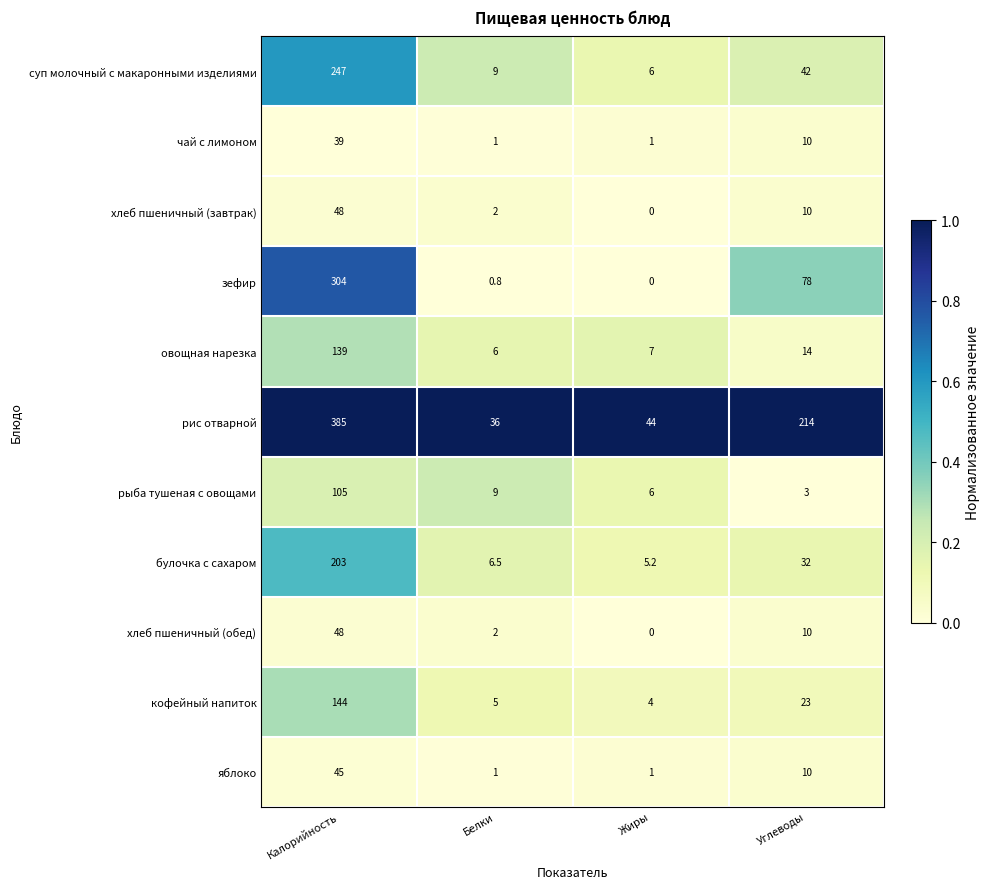

The яблоко series shows 17.0 at Углеводы. True or false?

False